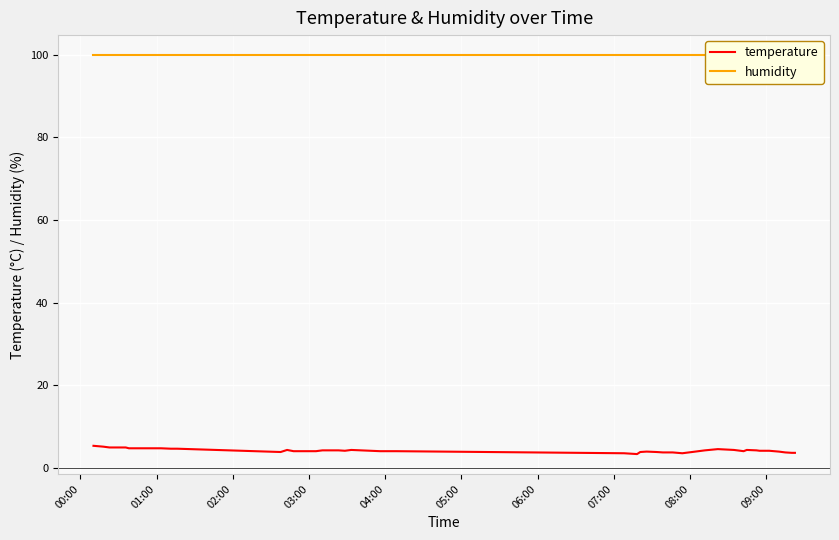

Rank the series by their average value, from lowest to highest.

temperature, humidity